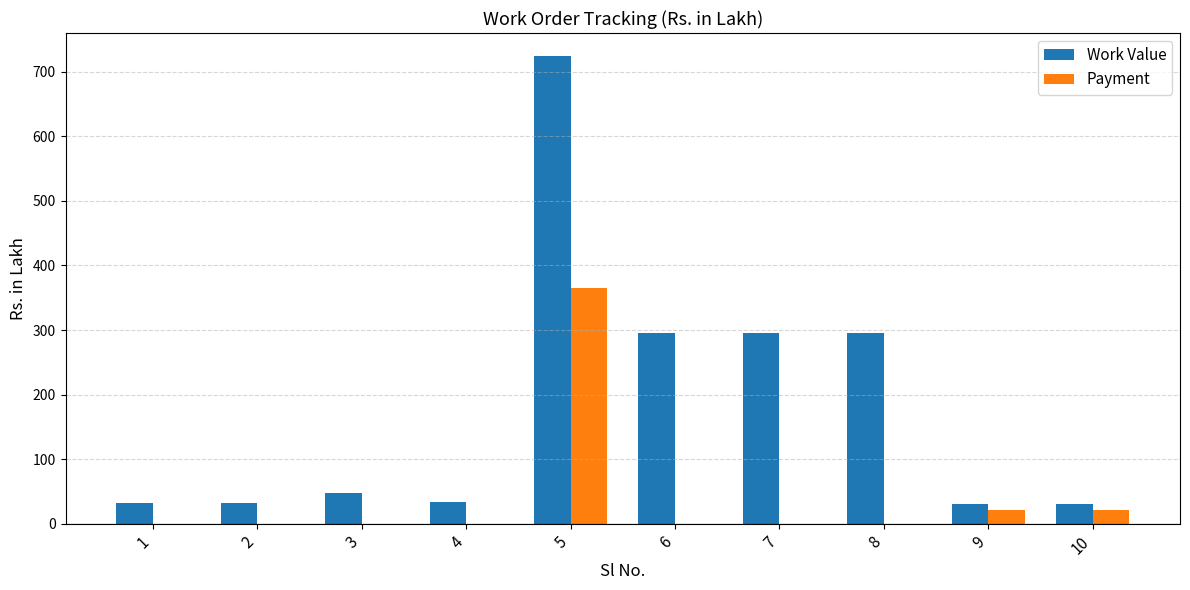

At which category is the sum across all series the highest?

5